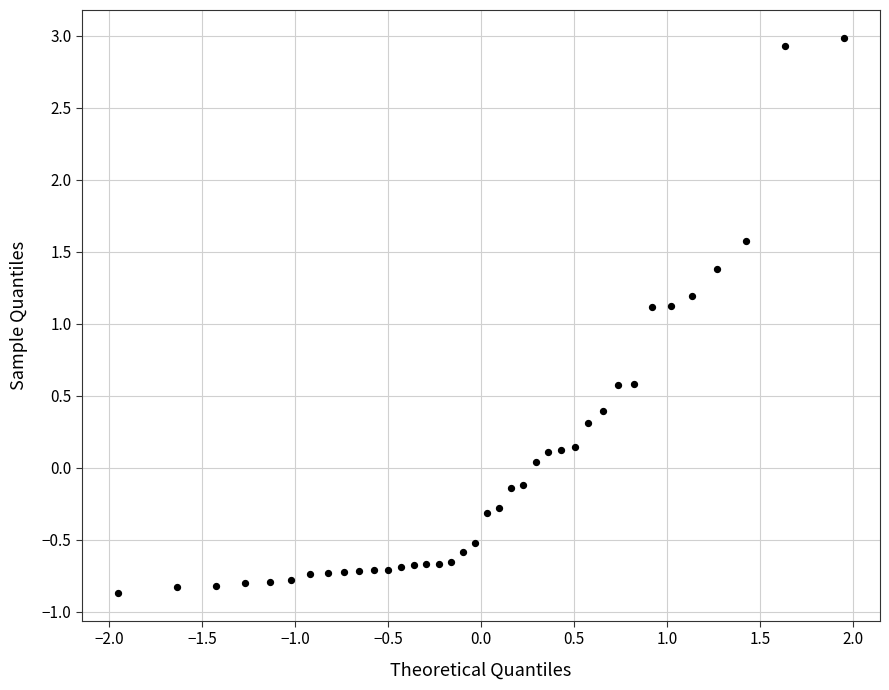

What is the range of X values (max minus min)?

3.9